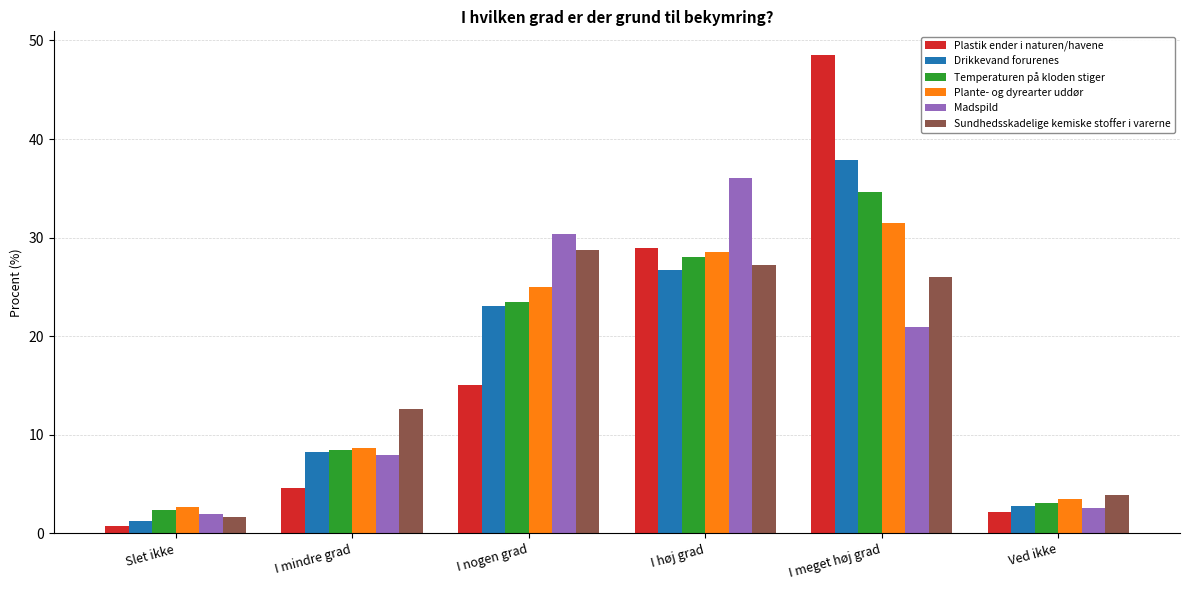

How many bars are there in each group?

6